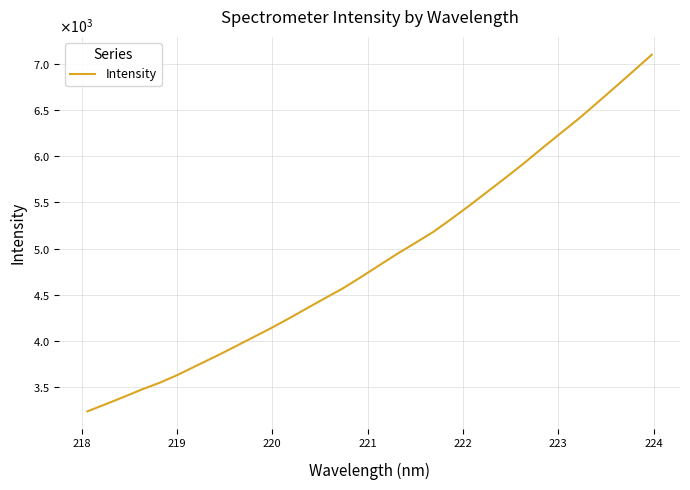

What is the sum of all values?

156782.0